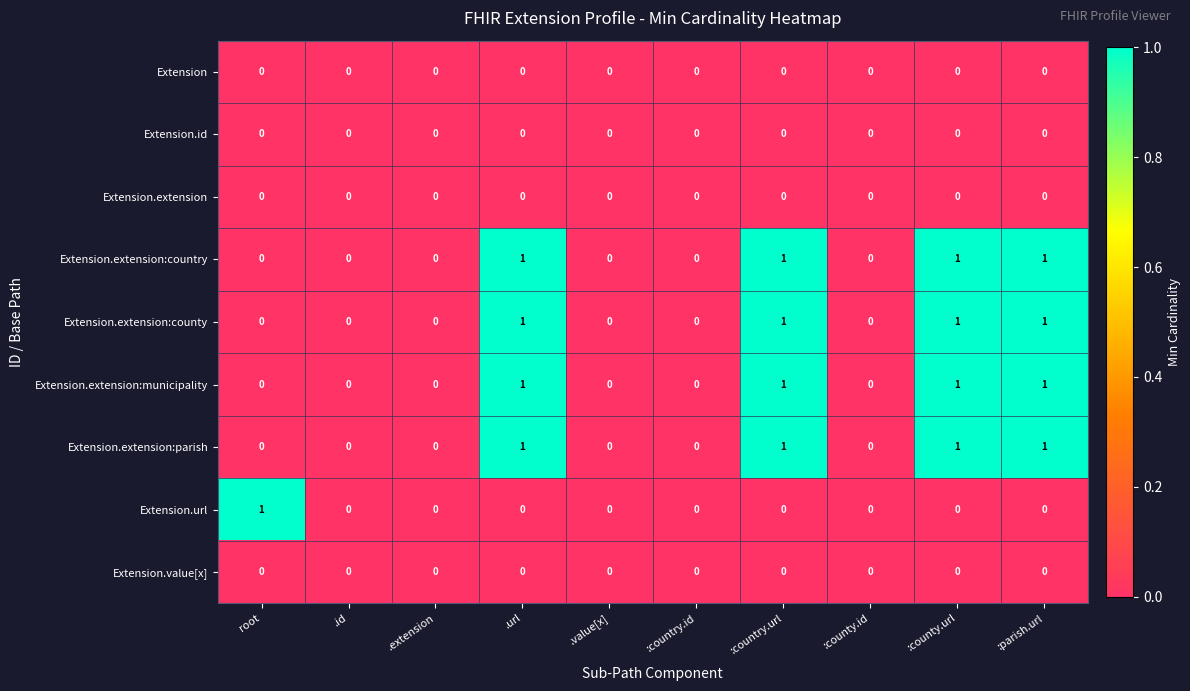

What is the greatest value displayed?

1